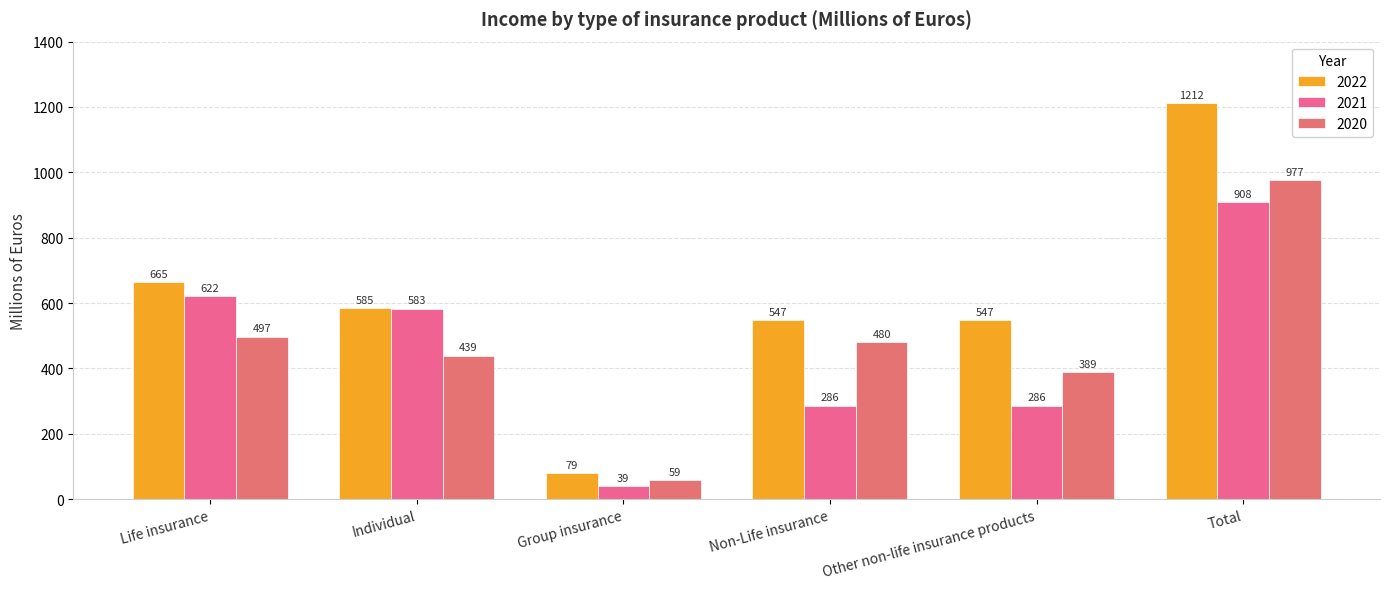

Which category has the lowest value across all series?

Group insurance